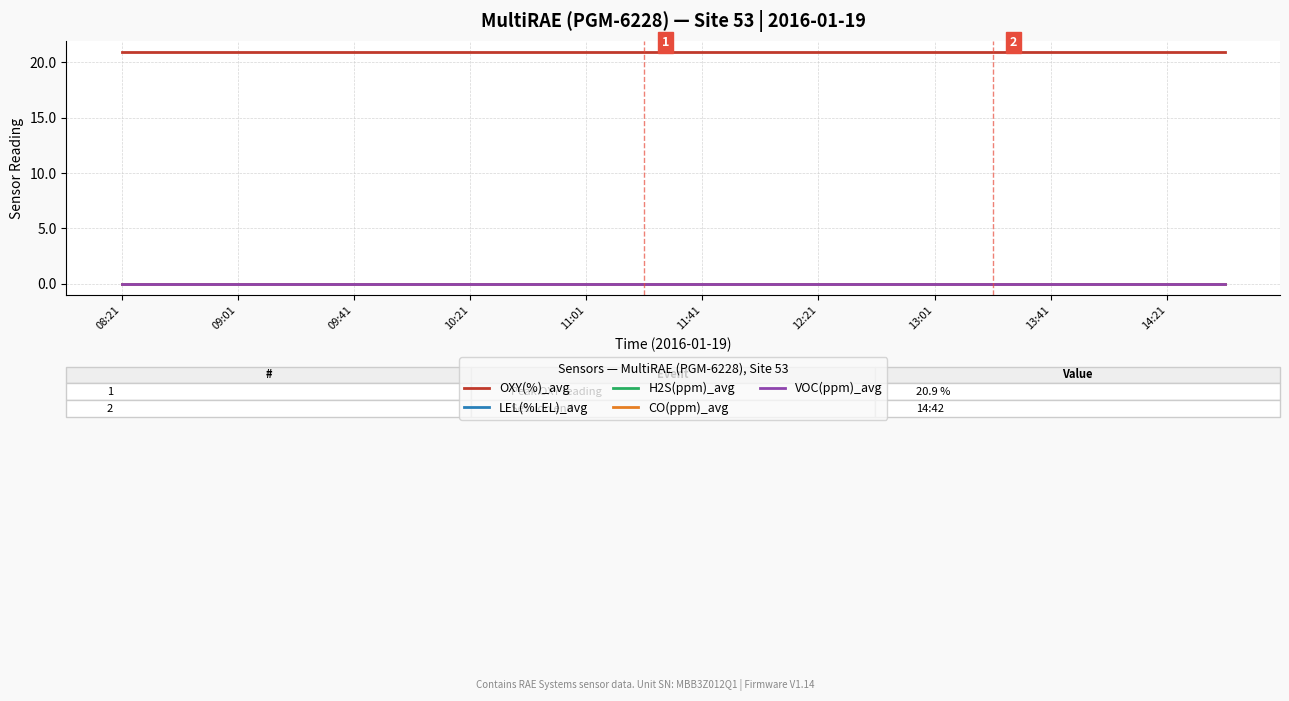

Does the chart display data point markers on the line(s)?

No